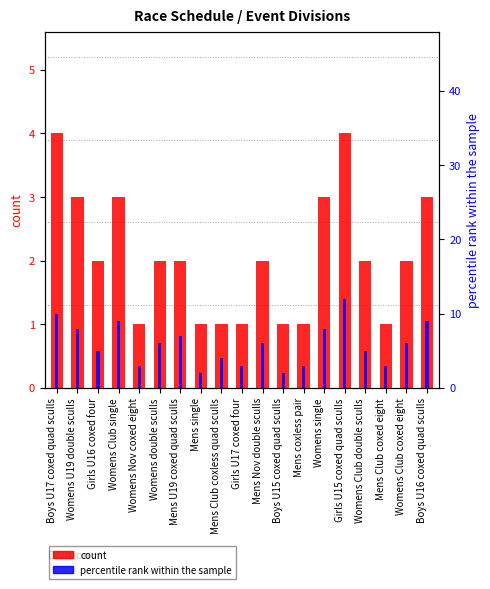

Which series has the largest total across all categories?

percentile rank within the sample